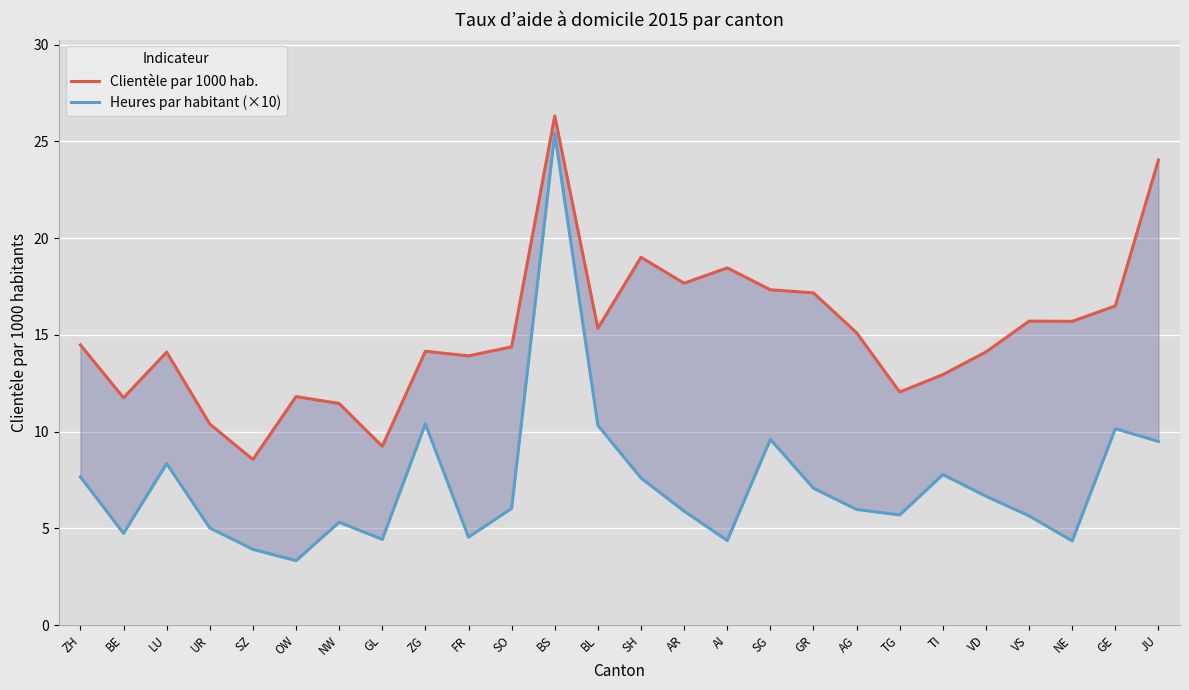

True or false: Clientèle par 1000 hab. has a value of 11.8 at OW.

True